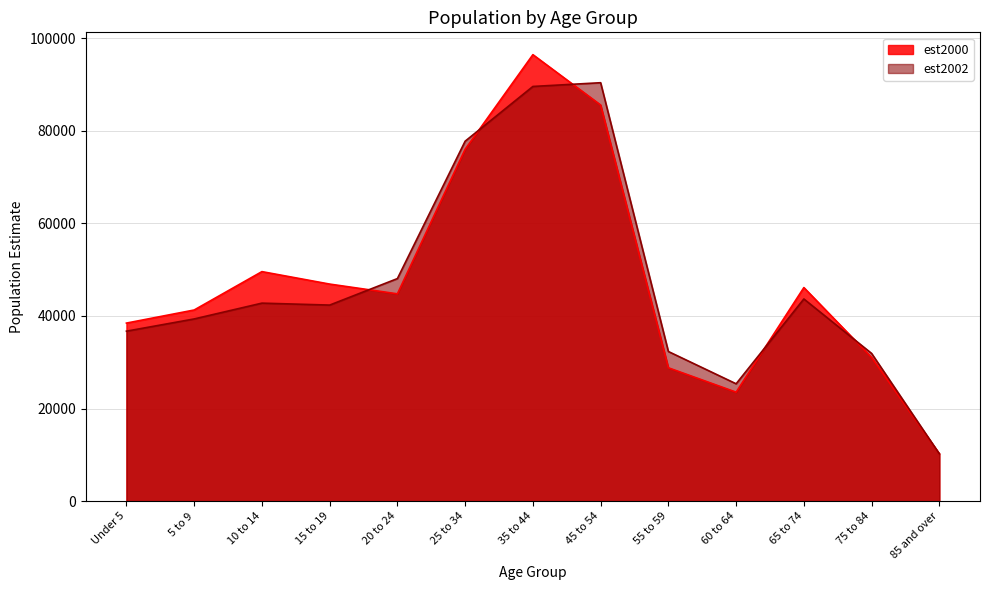

Where do est2002 and est2000 first cross each other?

15 to 19 and 20 to 24